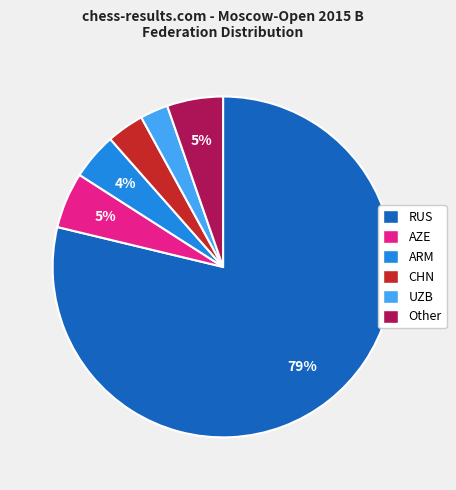

Is the sum of ARM and CHN greater than half?

No